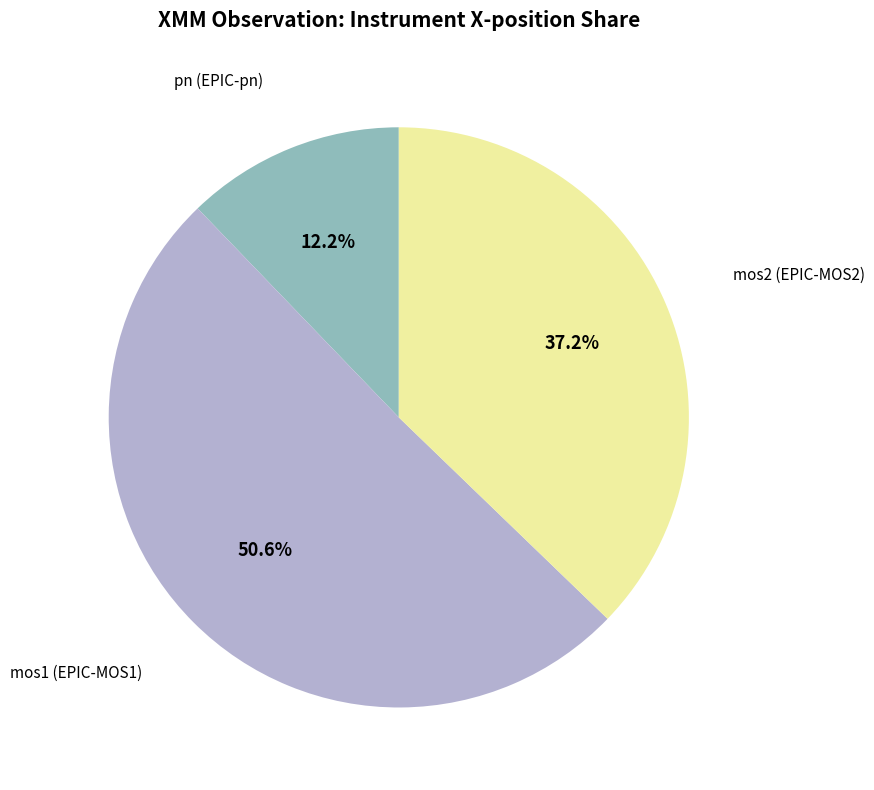

Combined, what portion of the pie is mos1 (EPIC-MOS1) and mos2 (EPIC-MOS2)?

87.8%